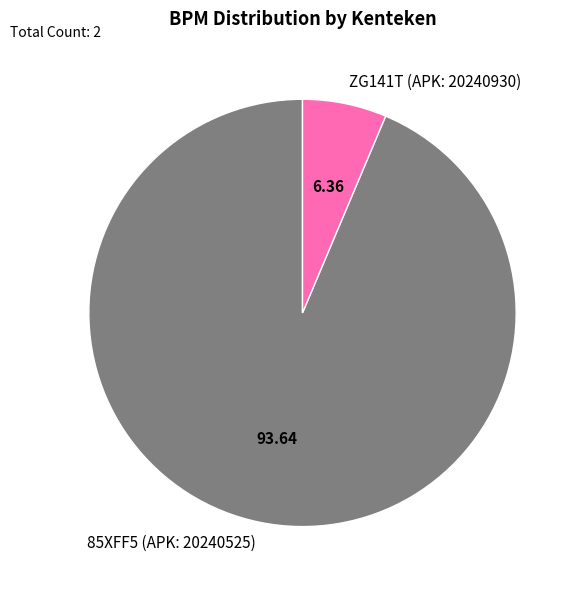

True or false: 85XFF5 (APK: 20240525) accounts for 94% of the total.

True